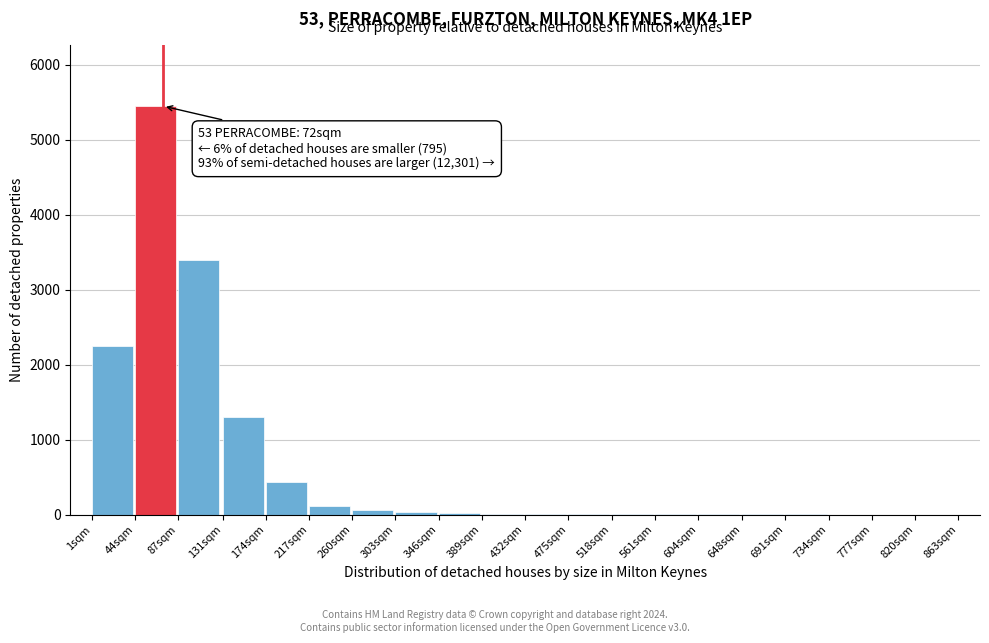

Where is the data nearest to the value 2725?

1sqm